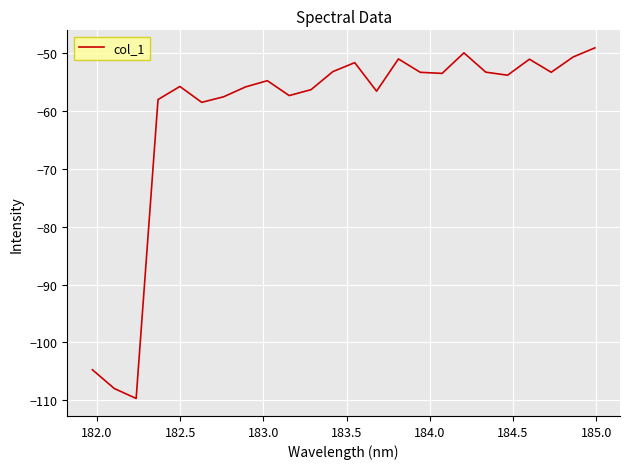

What is the greatest value displayed?

-49.0